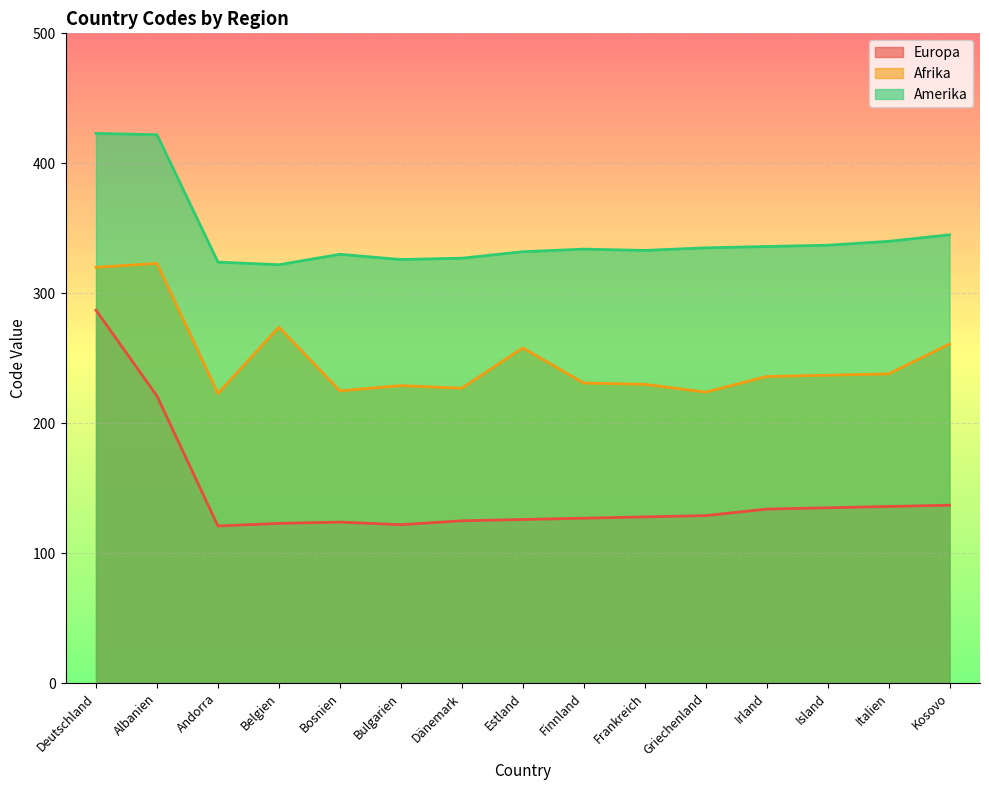

Which category has the lowest value in the Amerika series?

Belgien